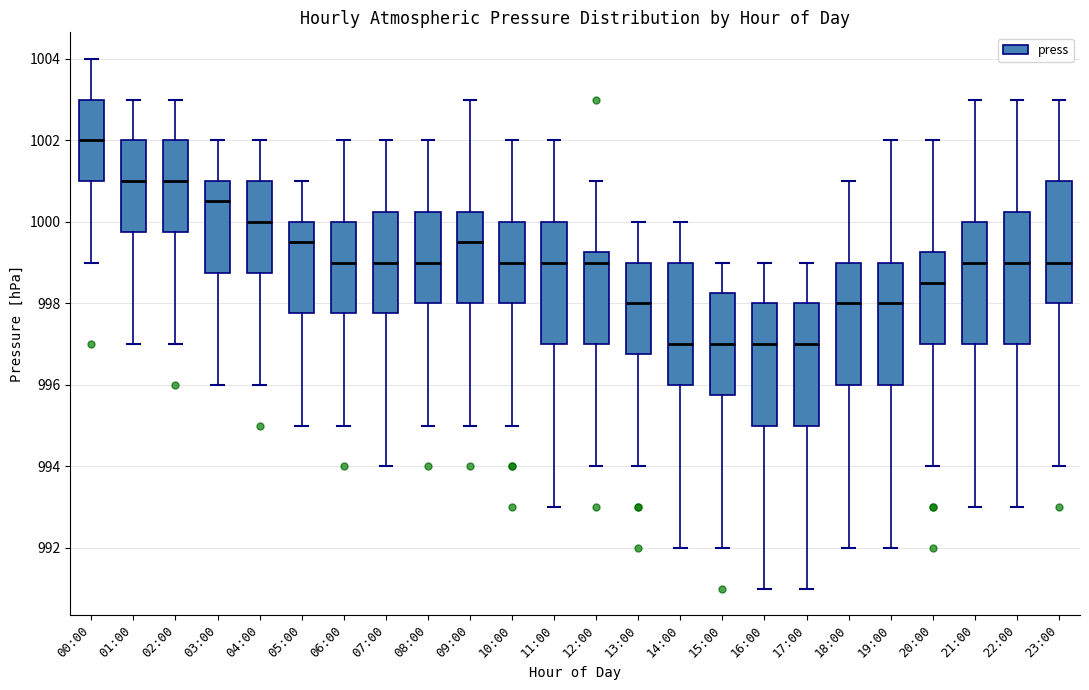

Comparing the boxes themselves (not the whiskers), which one is the tallest?

22:00